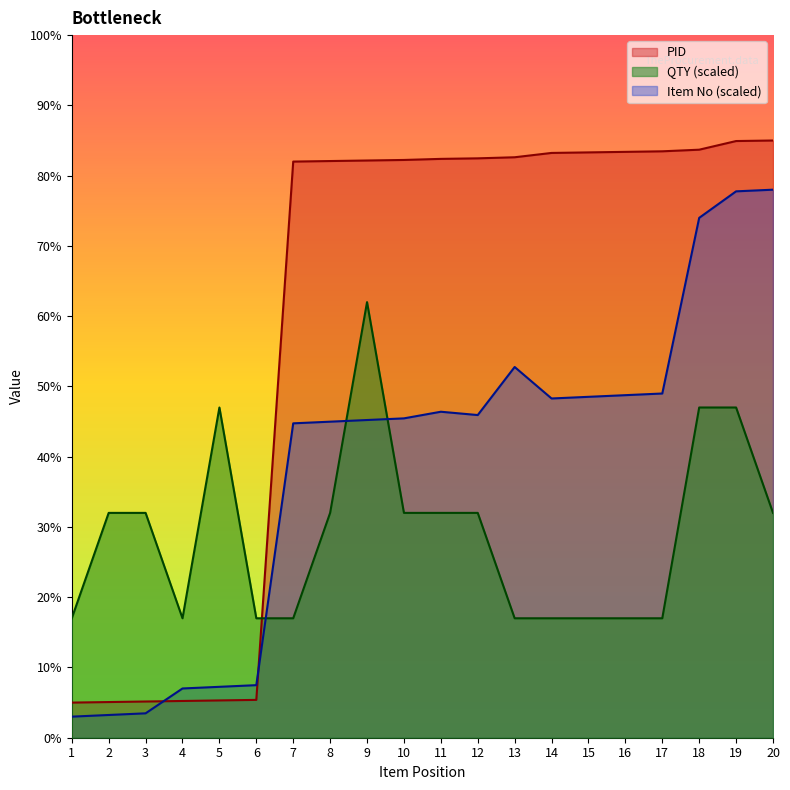

Which series has the largest range (max minus min)?

PID